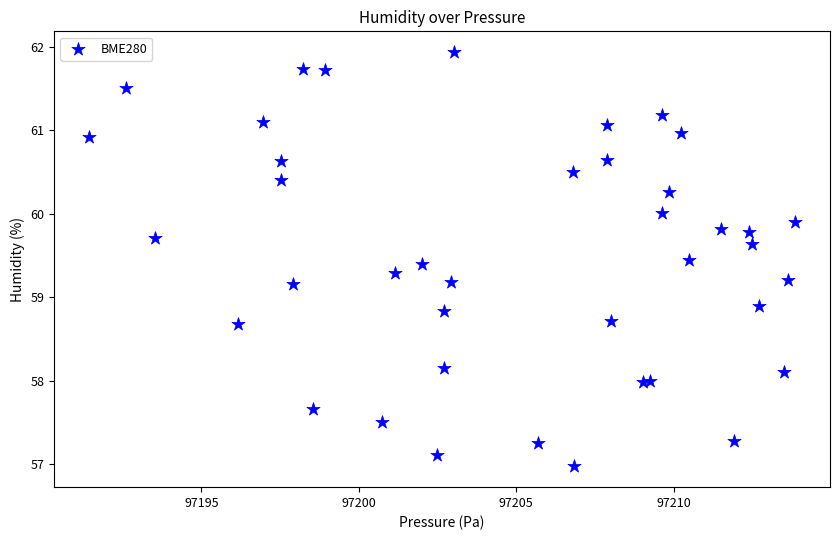

What Y value in the scatter plot is closest to 59?

58.9